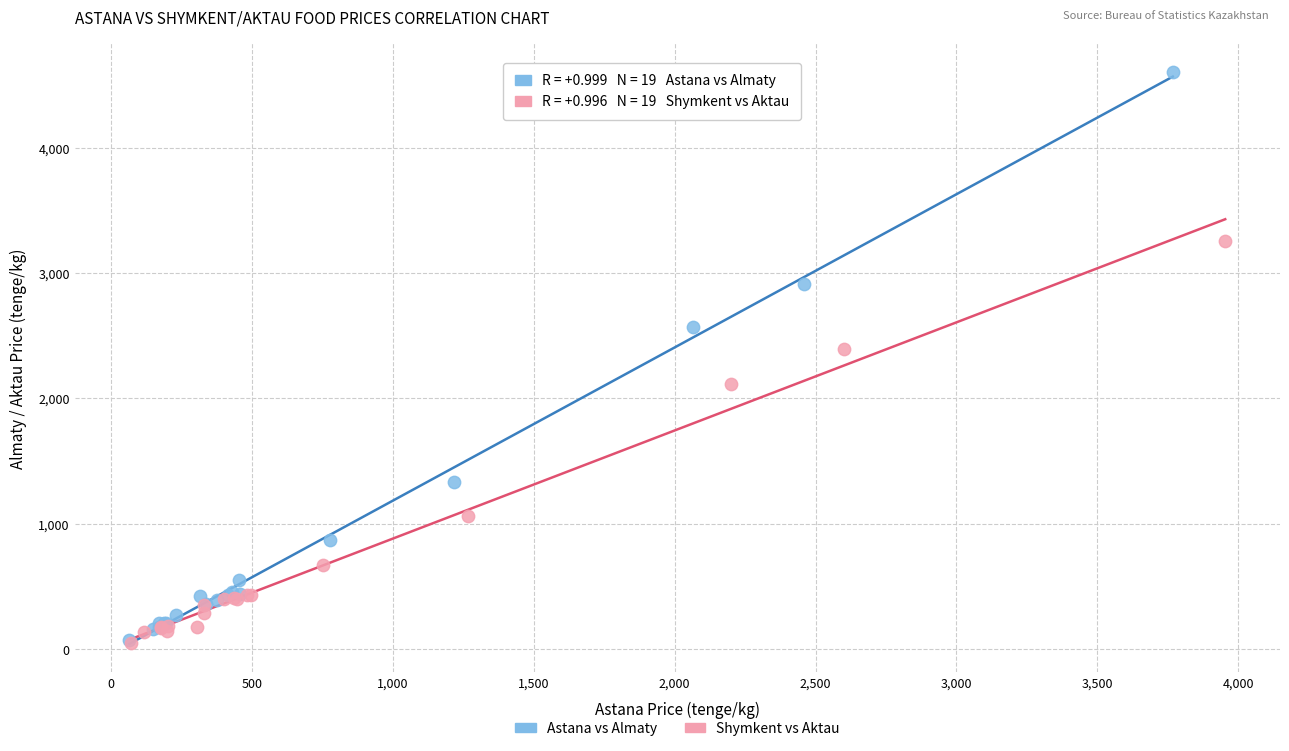

Which series reaches the maximum Y coordinate?

Astana vs Almaty